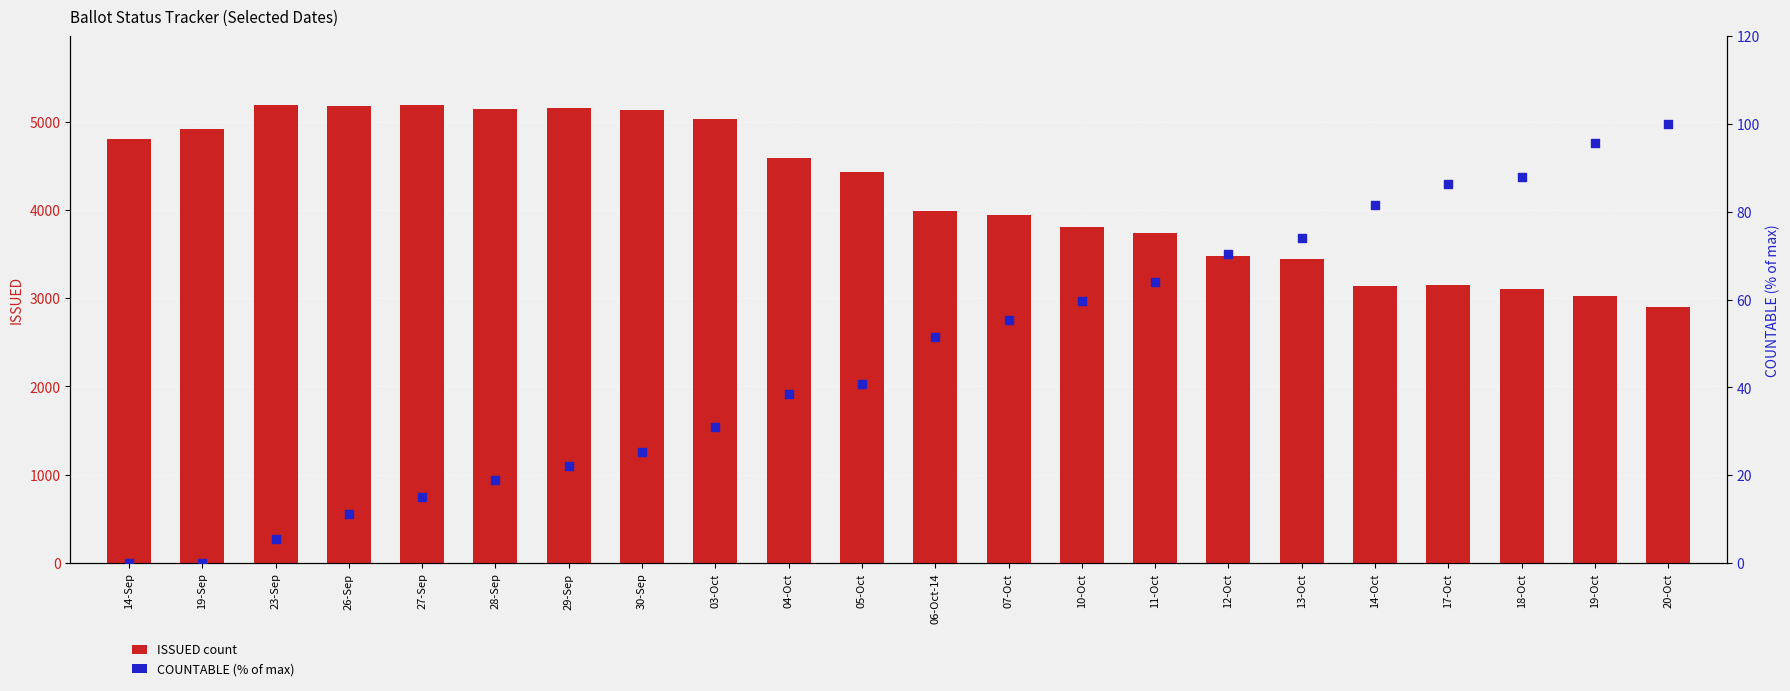

Which series has the widest spread of Y values?

ISSUED